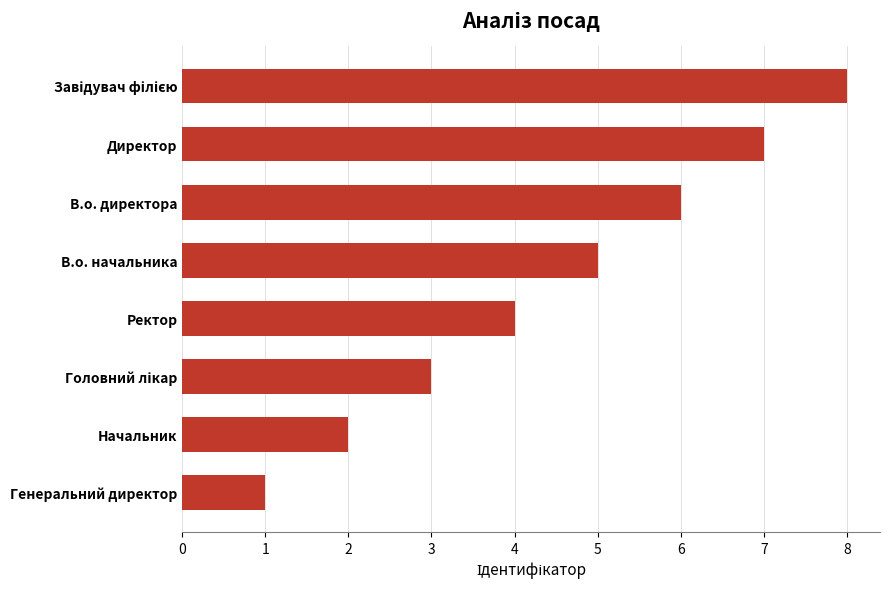

The chart shows a value of 1 at Генеральний директор. True or false?

True